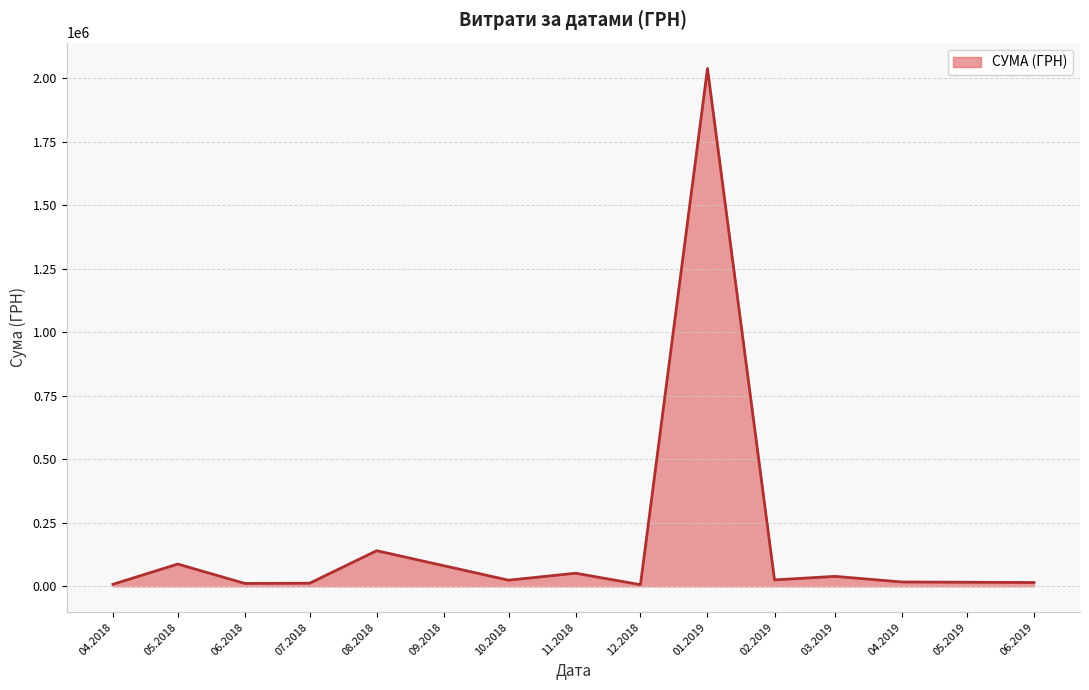

What is the maximum value shown in the chart?

2037975.9